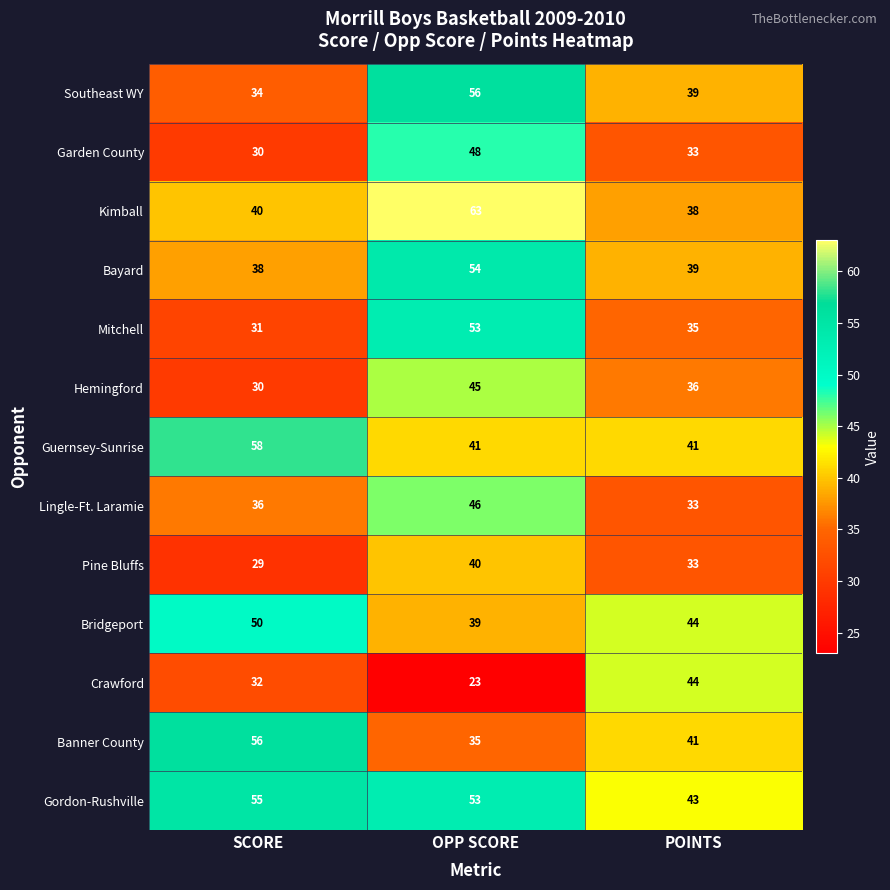

Which series has the largest total across all categories?

Gordon-Rushville